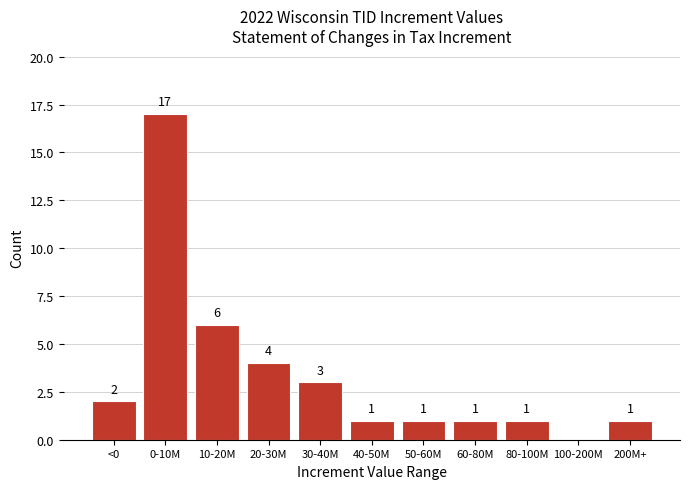

Reading right to left, what are all the values shown in this chart?

200M+=1	100-200M=0	80-100M=1	60-80M=1	50-60M=1	40-50M=1	30-40M=3	20-30M=4	10-20M=6	0-10M=17	<0=2